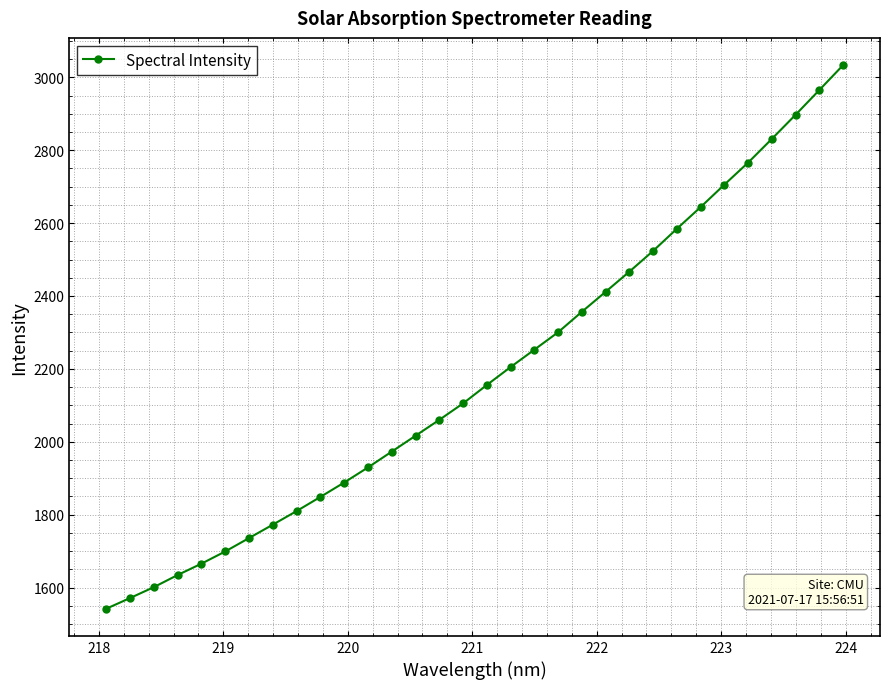

What is the sum of all values?

69953.2